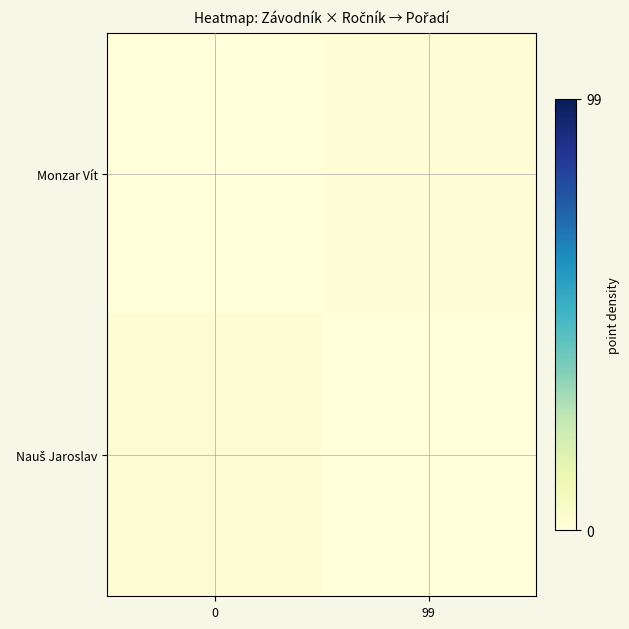

Between 99 and 0, which is larger?

99